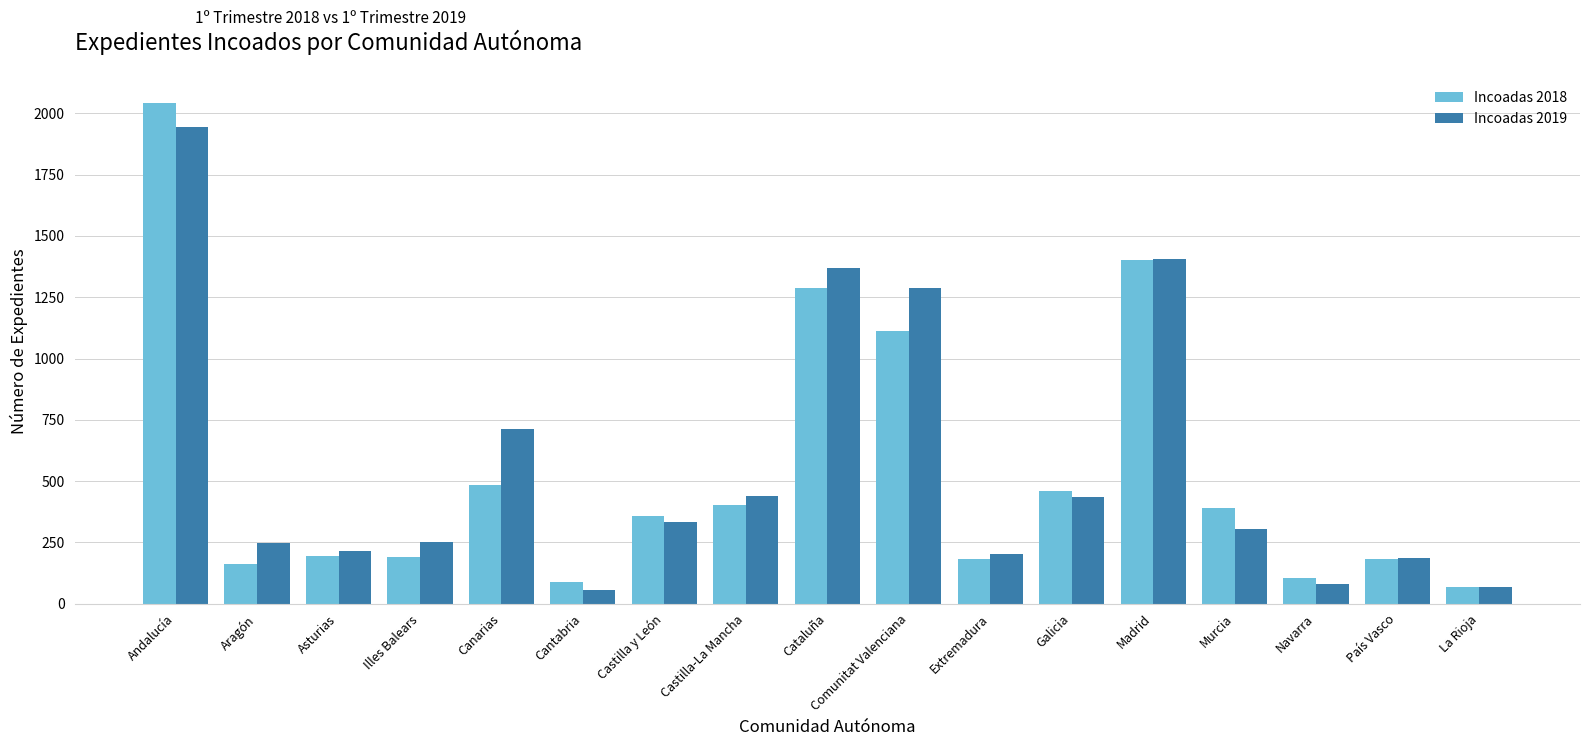

Are the bars horizontal?

No